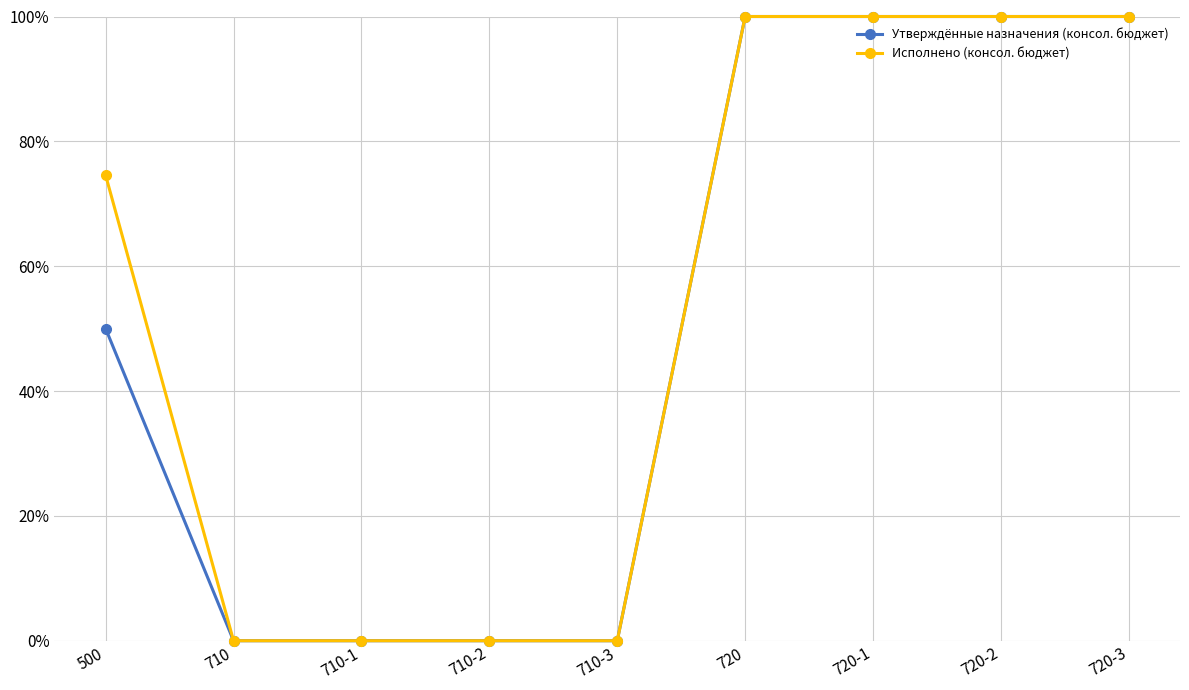

What is the total value across all series at 720-3?

200.0